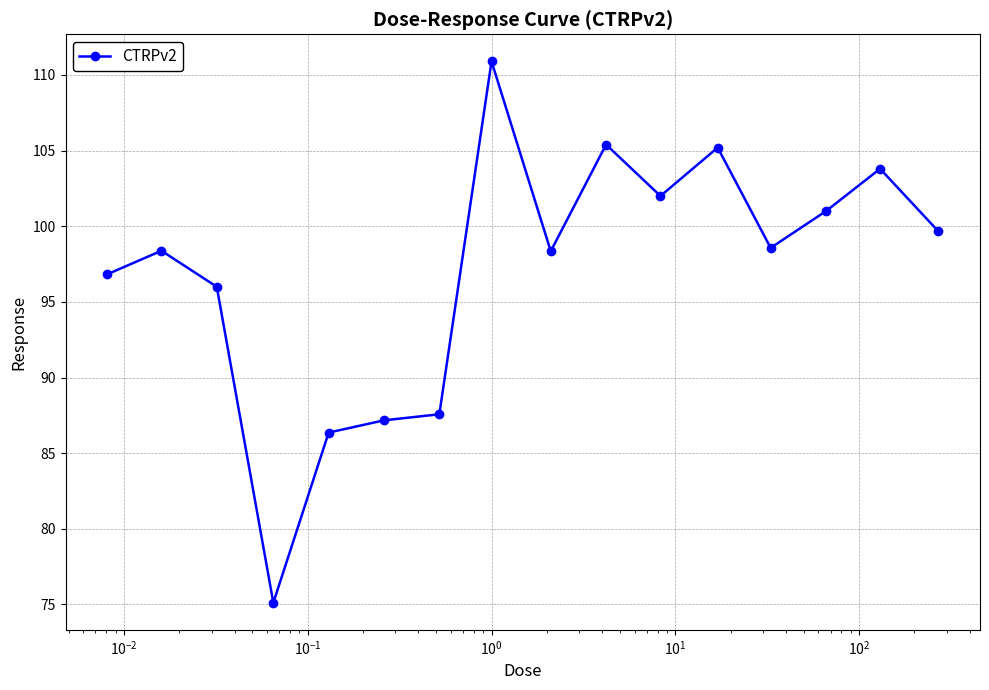

What is the maximum value shown in the chart?

110.9